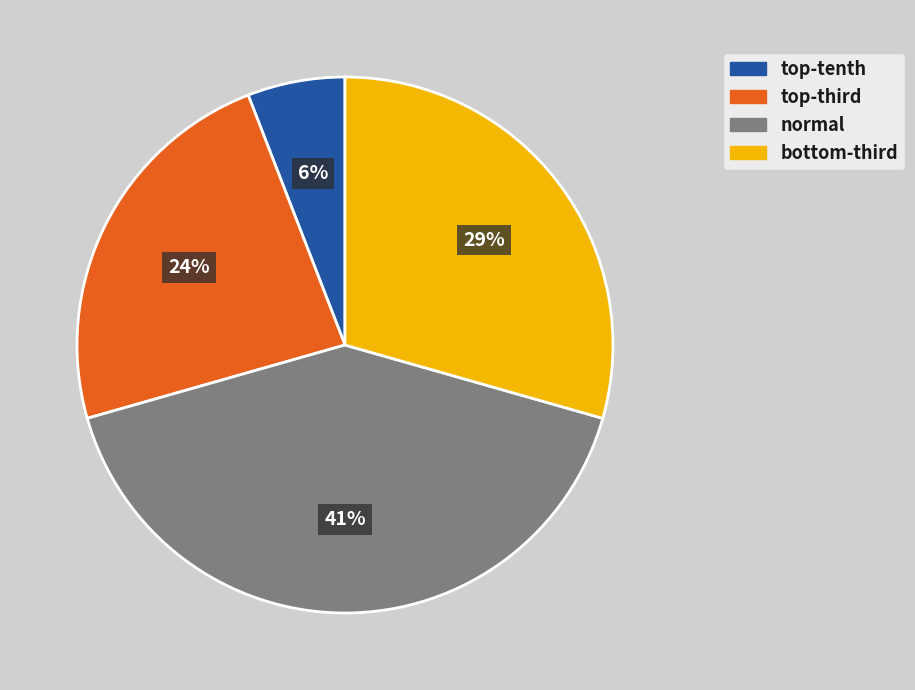

Is there any slice that represents more than half of the pie?

No